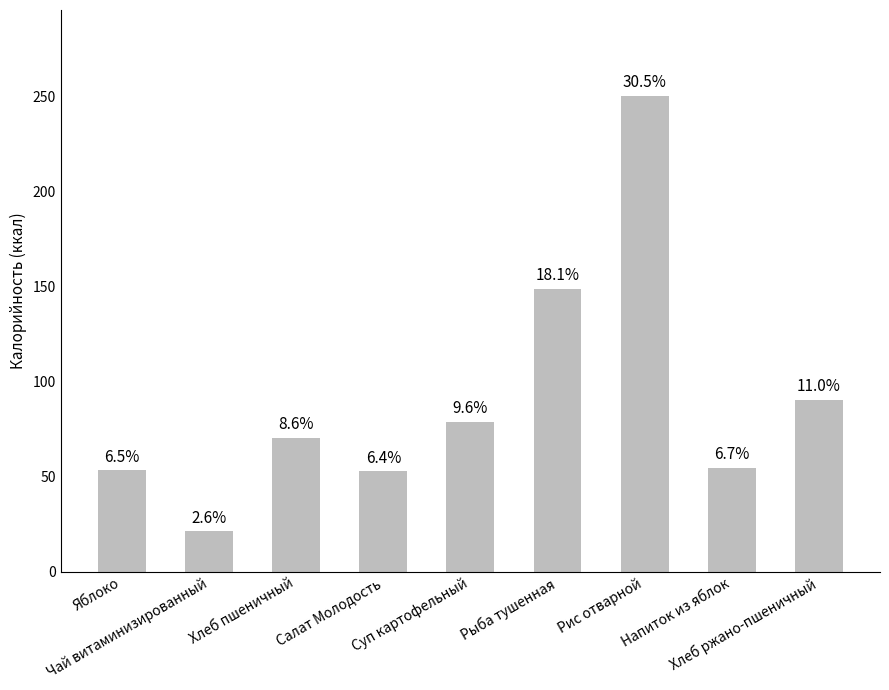

The value at Рис отварной is 415.2. True or false?

False